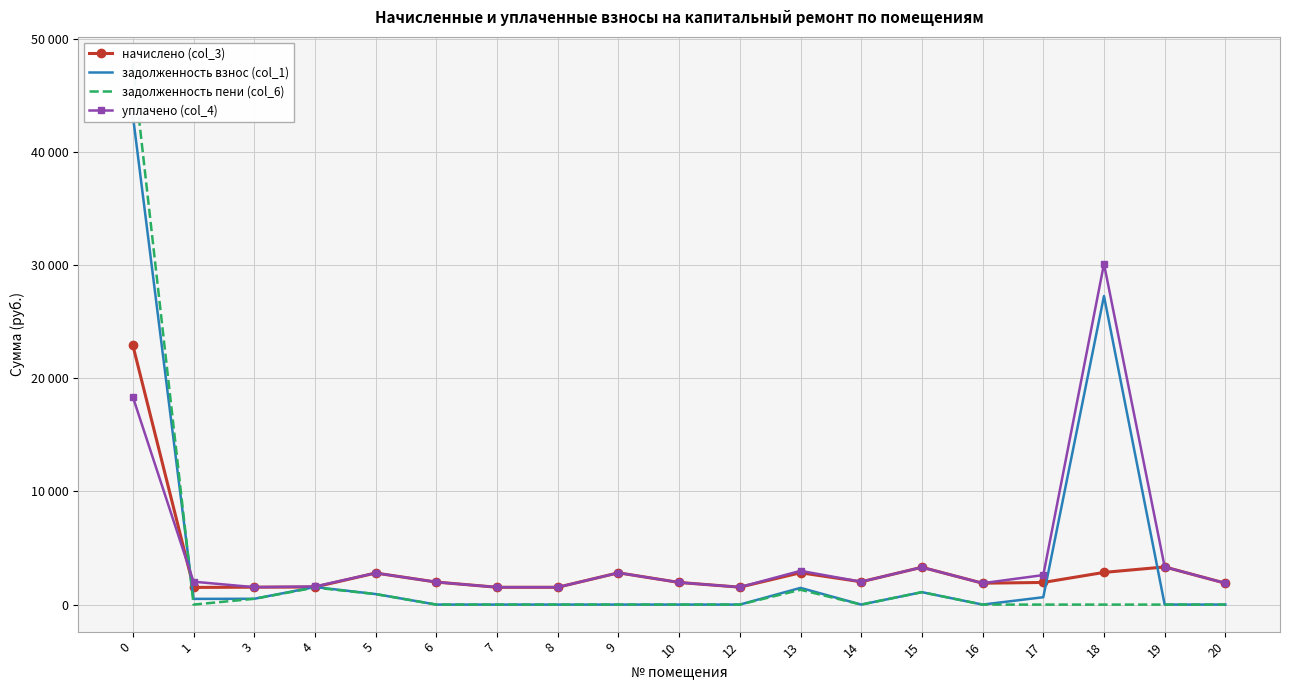

What is the spread (max minus min) of values at 14?

2016.8